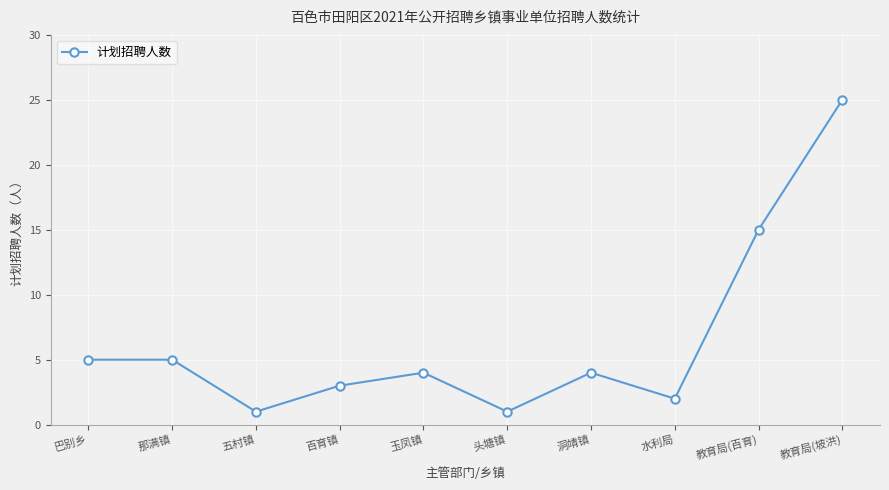

Where is the data nearest to the value 13?

教育局(百育)